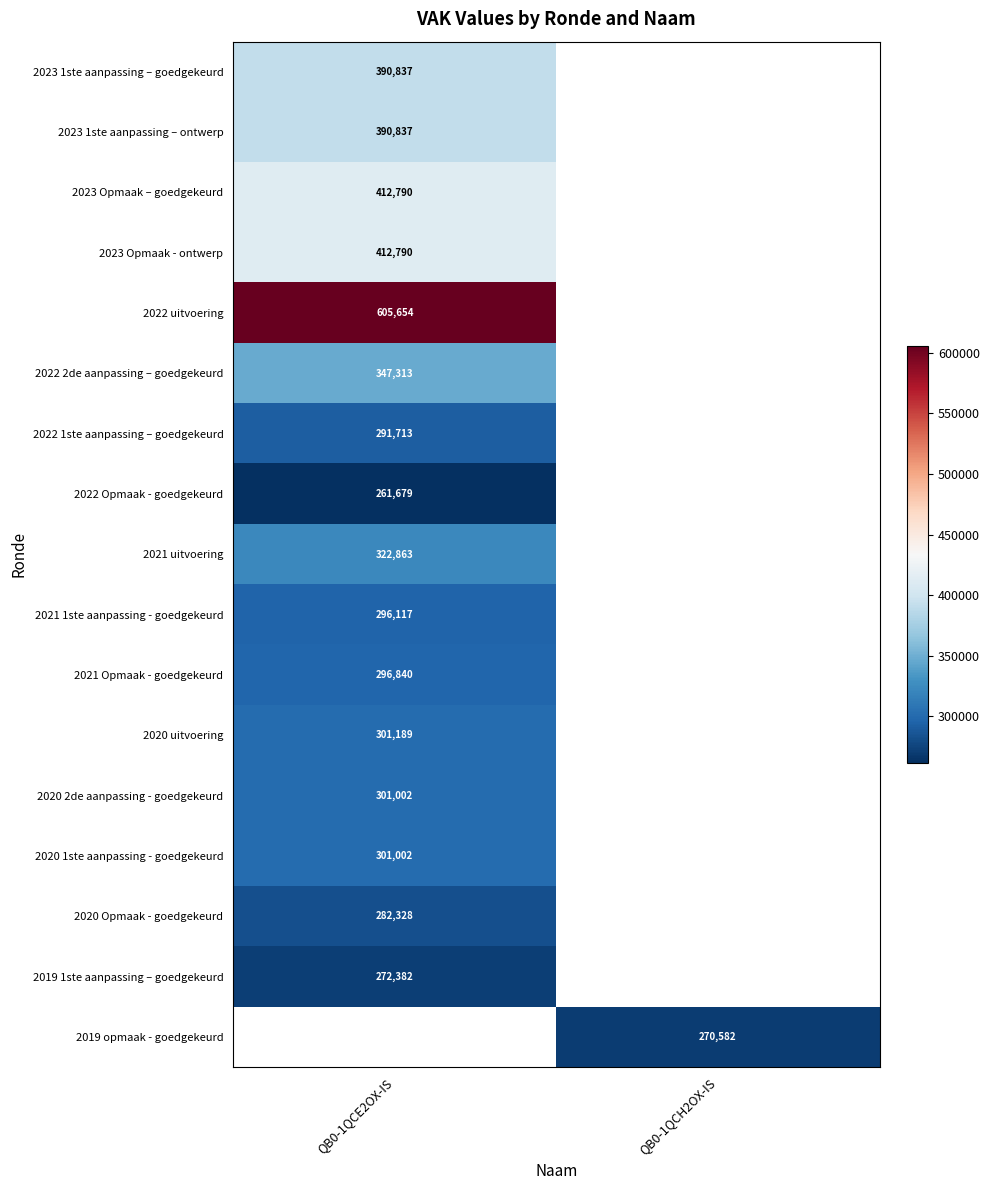

The value of 2023 Opmaak – goedgekeurd at QB0-1QCE2OX-IS is 177441. True or false?

False